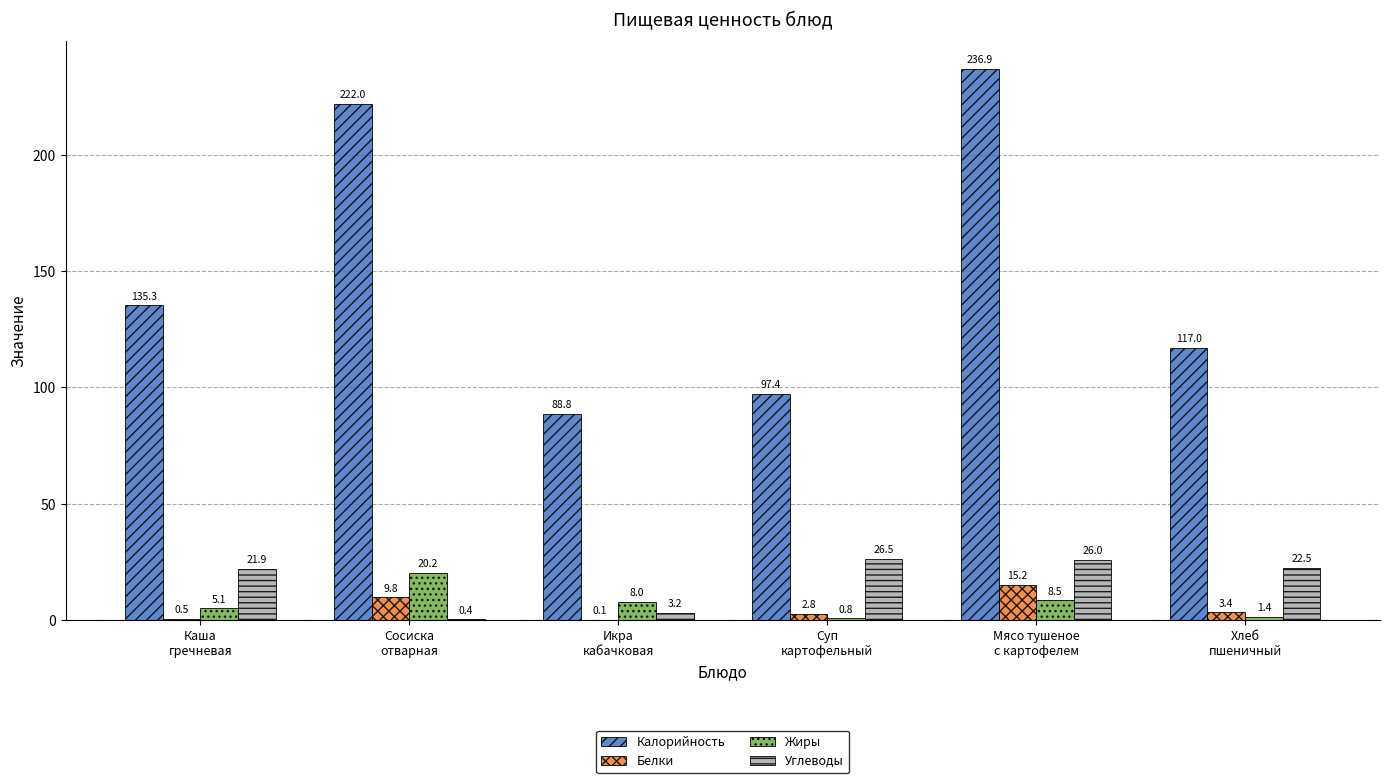

Does the chart contain stacked bars?

No